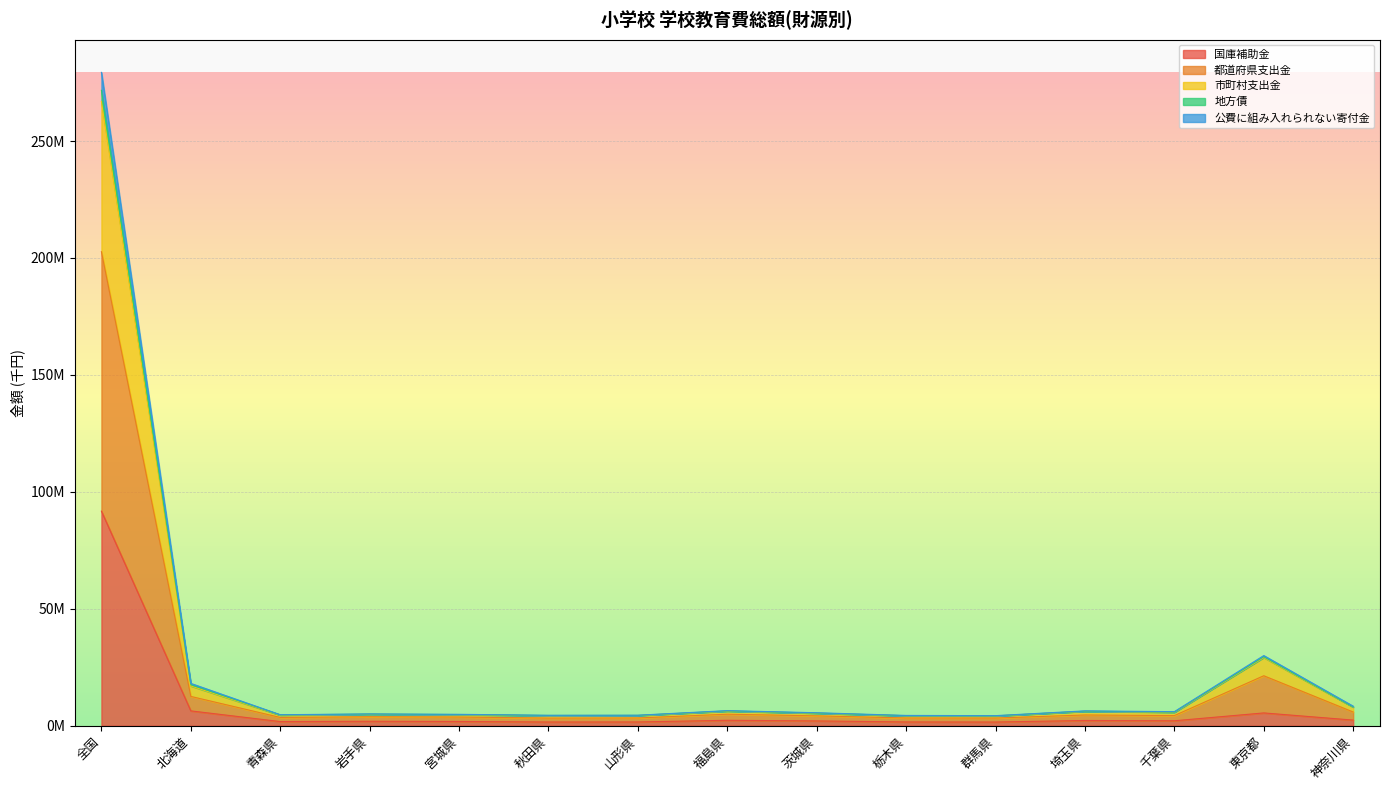

Does the chart display data point markers on the line(s)?

No